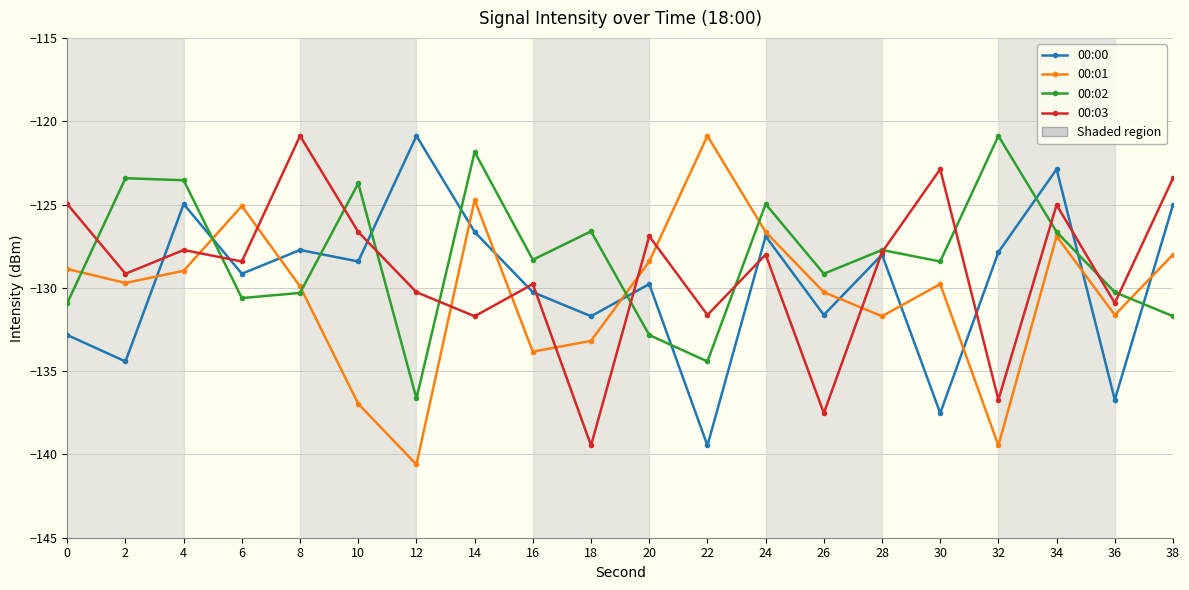

Is it true that 00:03 equals -55.0 at 28?

False